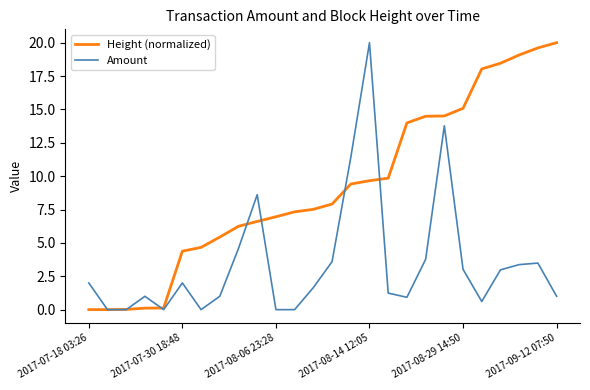

Which series has the largest total across all categories?

Height (normalized)